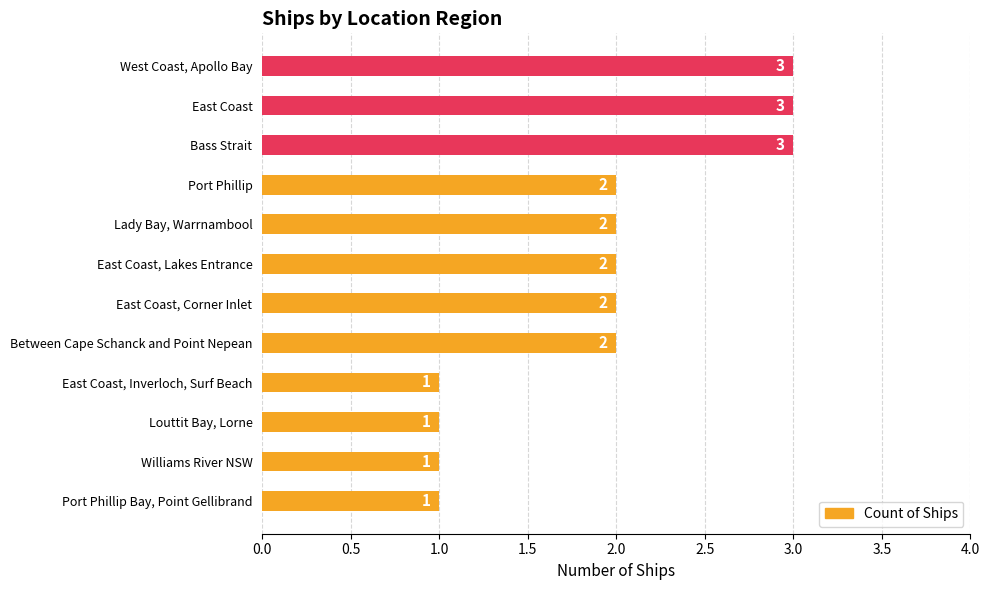

What is the sum of the values at Bass Strait and Port Phillip?

5